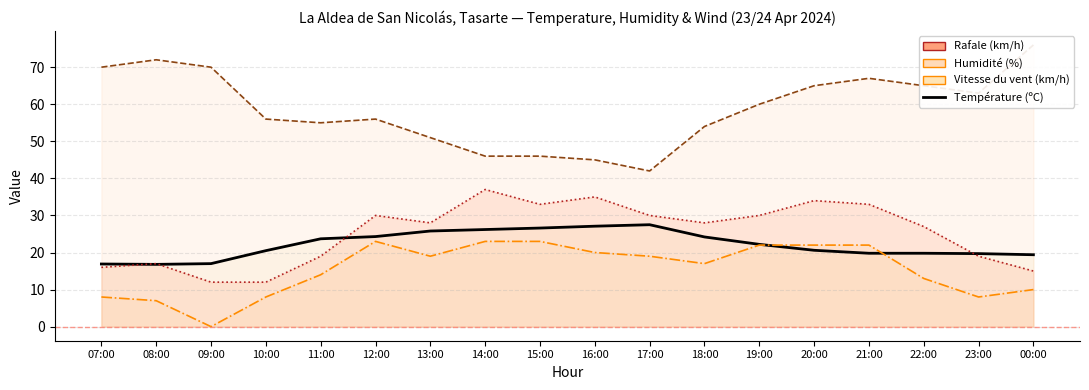

What is the average value of the Température (ºC) series?

22.1